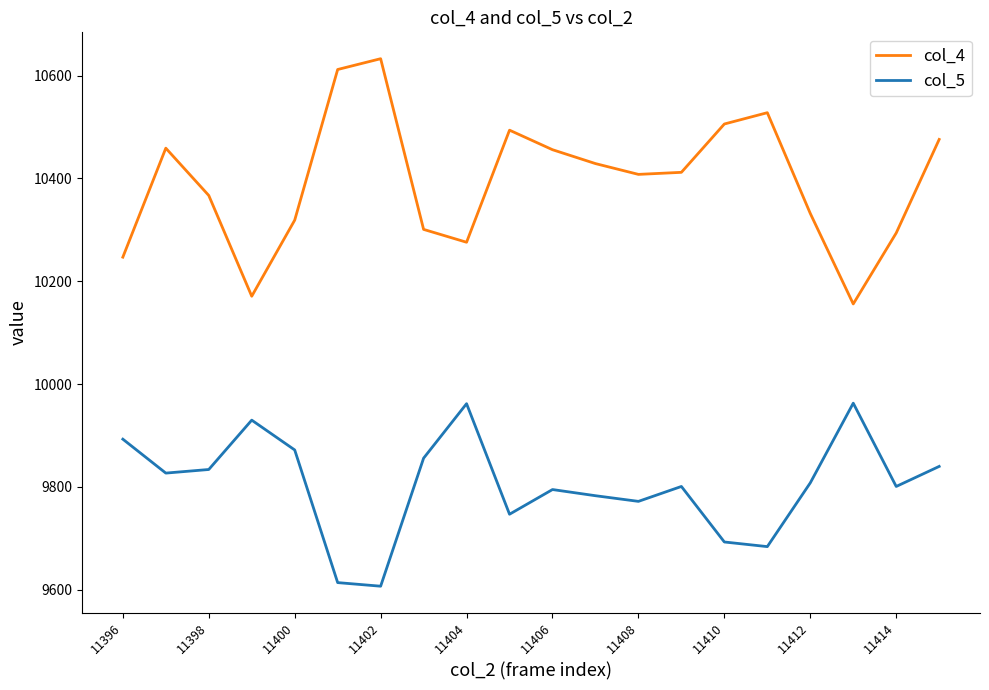

True or false: col_5 and col_4 cross at least once.

False